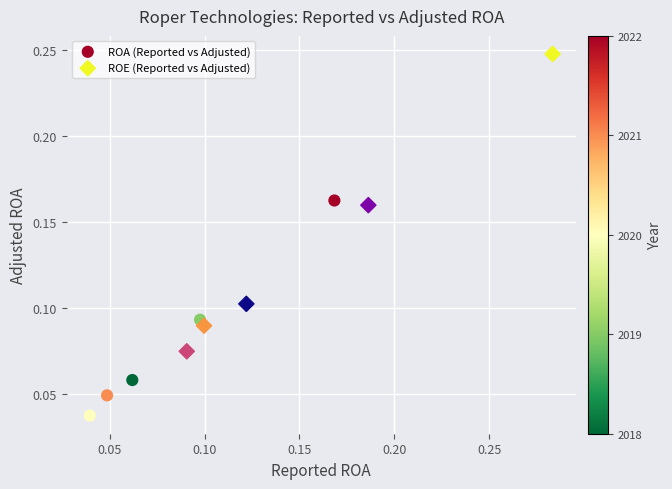

Which series reaches the maximum Y coordinate?

ROE (Reported vs Adjusted)